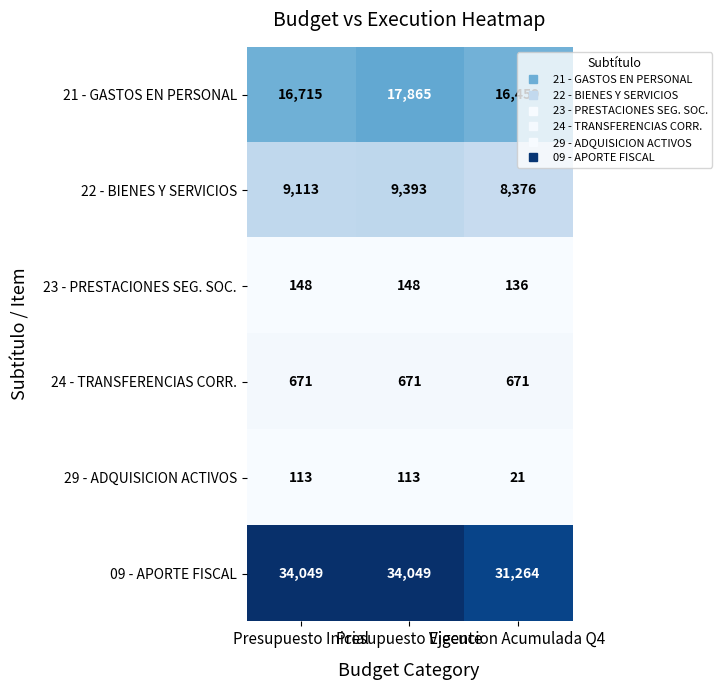

How many 21 - GASTOS EN PERSONAL values are between 16459 and 17865?

3